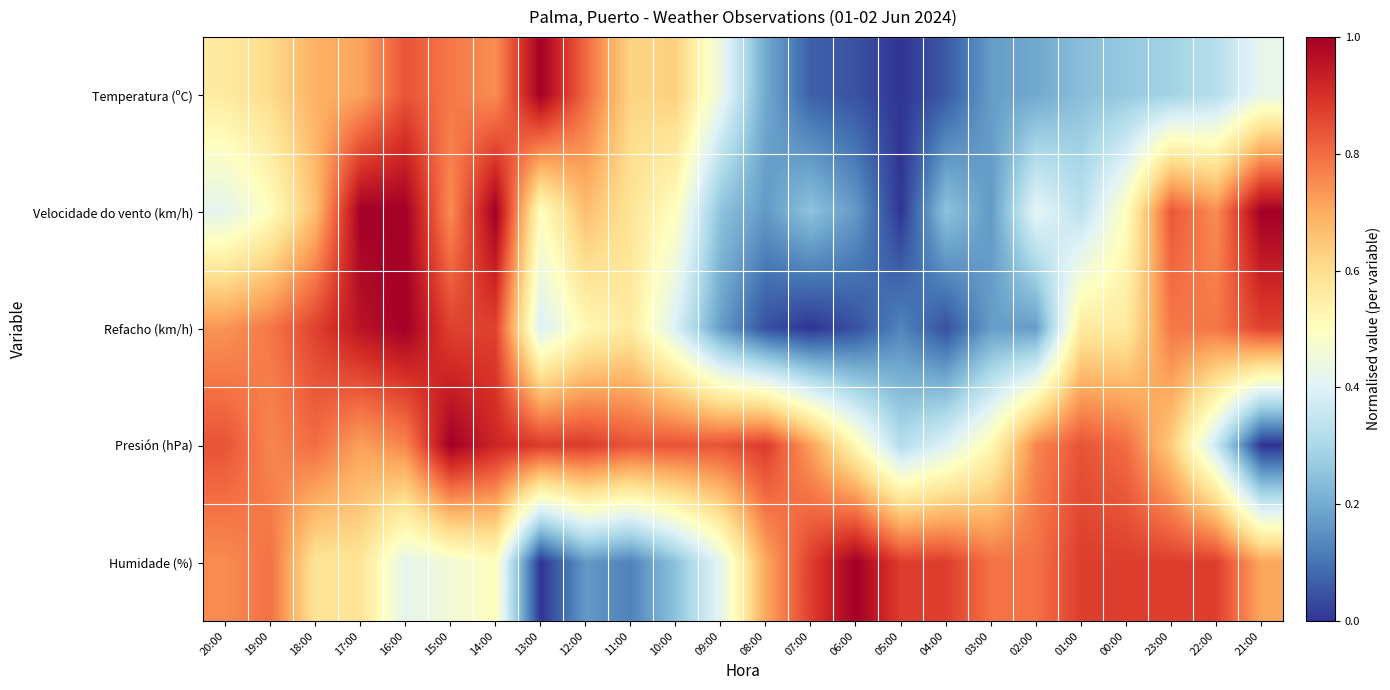

Between 05:00 and 02:00, which is larger?

02:00